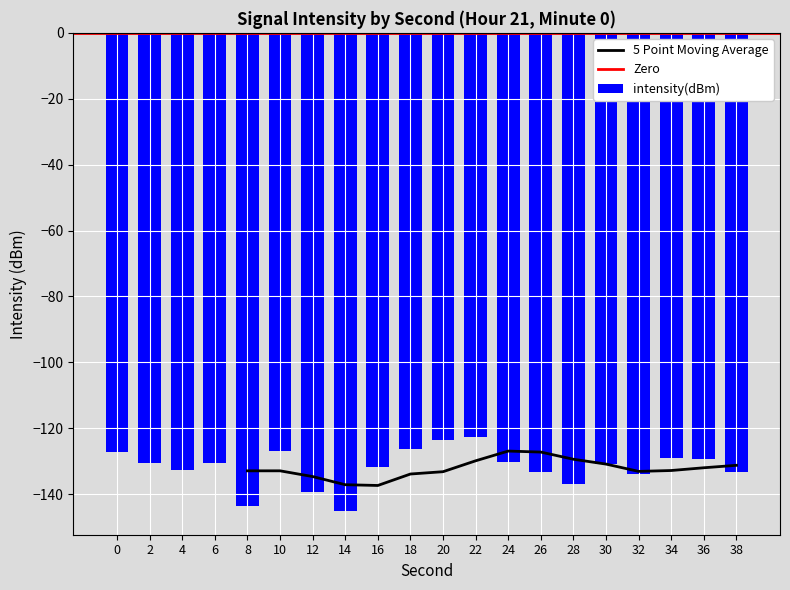

True or false: the data shows -123.6 at 20.

True